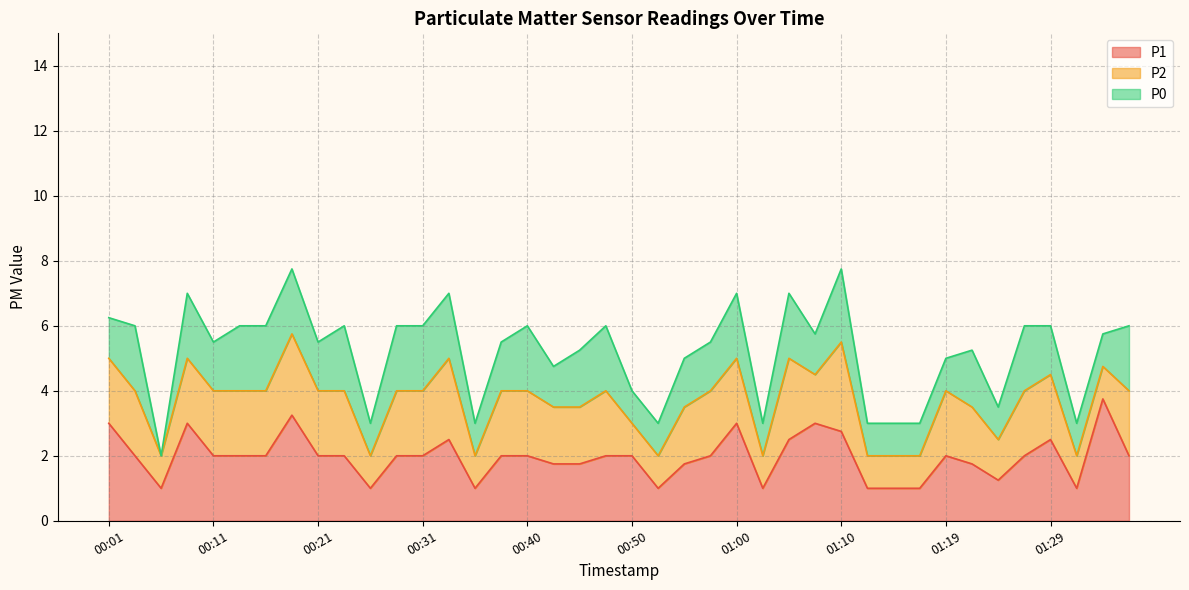

Reading left to right, what are all the values shown in this chart?

P1: 3.0	2.0	1.0	3.0	2.0	2.0	2.0	3.2	2.0	2.0	1.0	2.0	2.0	2.5	1.0	2.0	2.0	1.8	1.8	2.0	2.0	1.0	1.8	2.0	3.0	1.0	2.5	3.0	2.8	1.0	1.0	1.0	2.0	1.8	1.2	2.0	2.5	1.0	3.8	2.0
P2: 2.0	2.0	1.0	2.0	2.0	2.0	2.0	2.5	2.0	2.0	1.0	2.0	2.0	2.5	1.0	2.0	2.0	1.8	1.8	2.0	1.0	1.0	1.8	2.0	2.0	1.0	2.5	1.5	2.8	1.0	1.0	1.0	2.0	1.8	1.2	2.0	2.0	1.0	1.0	2.0
P0: 1.2	2.0	0.0	2.0	1.5	2.0	2.0	2.0	1.5	2.0	1.0	2.0	2.0	2.0	1.0	1.5	2.0	1.2	1.8	2.0	1.0	1.0	1.5	1.5	2.0	1.0	2.0	1.2	2.2	1.0	1.0	1.0	1.0	1.8	1.0	2.0	1.5	1.0	1.0	2.0